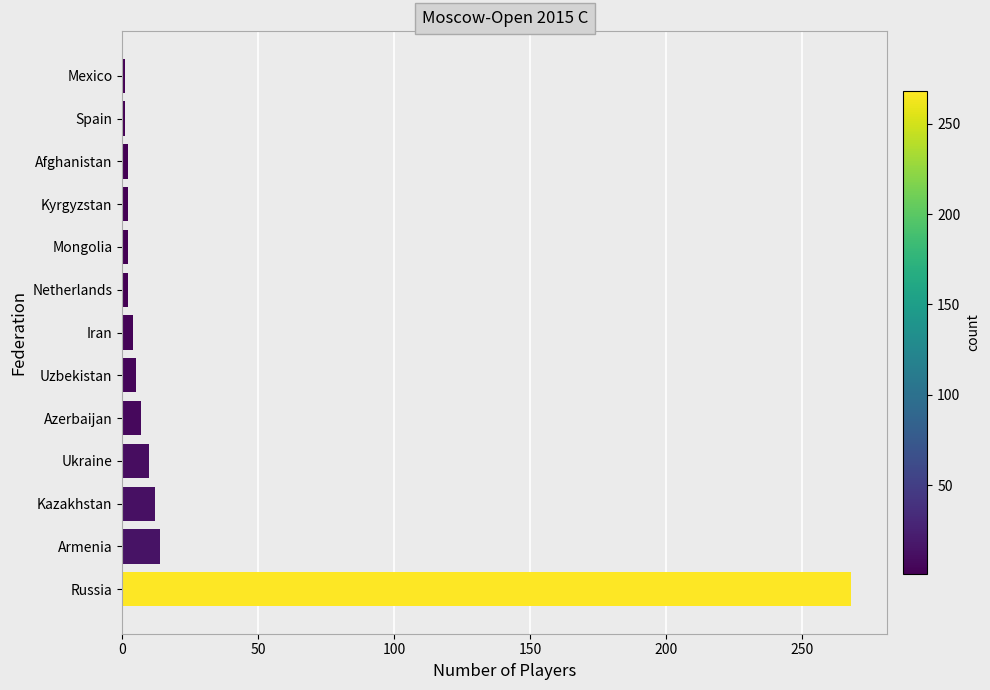

True or false: the data shows 472 at Russia.

False